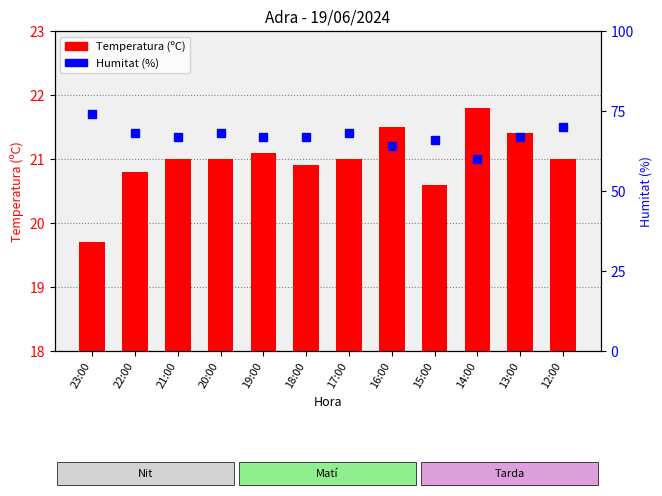

What is the spread (max minus min) of values at 13:00?

45.6